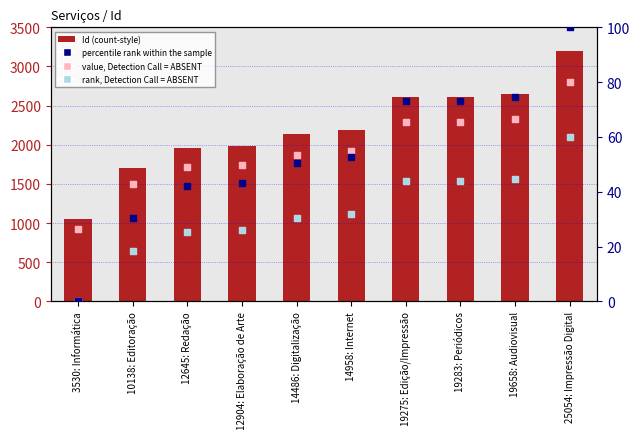

At which category is the sum across all series the highest?

25054: Impressão Digital